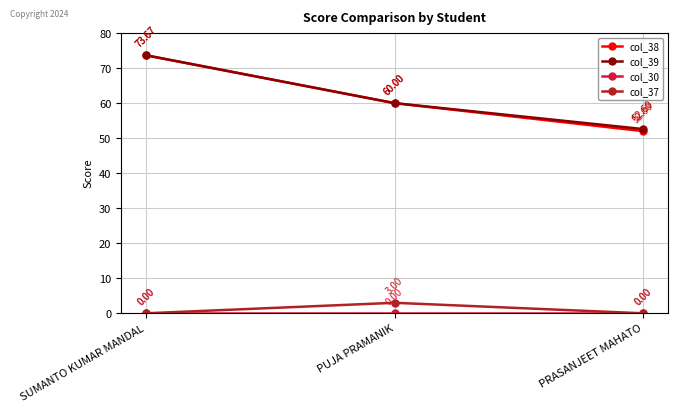

How many data points does each series have?

3